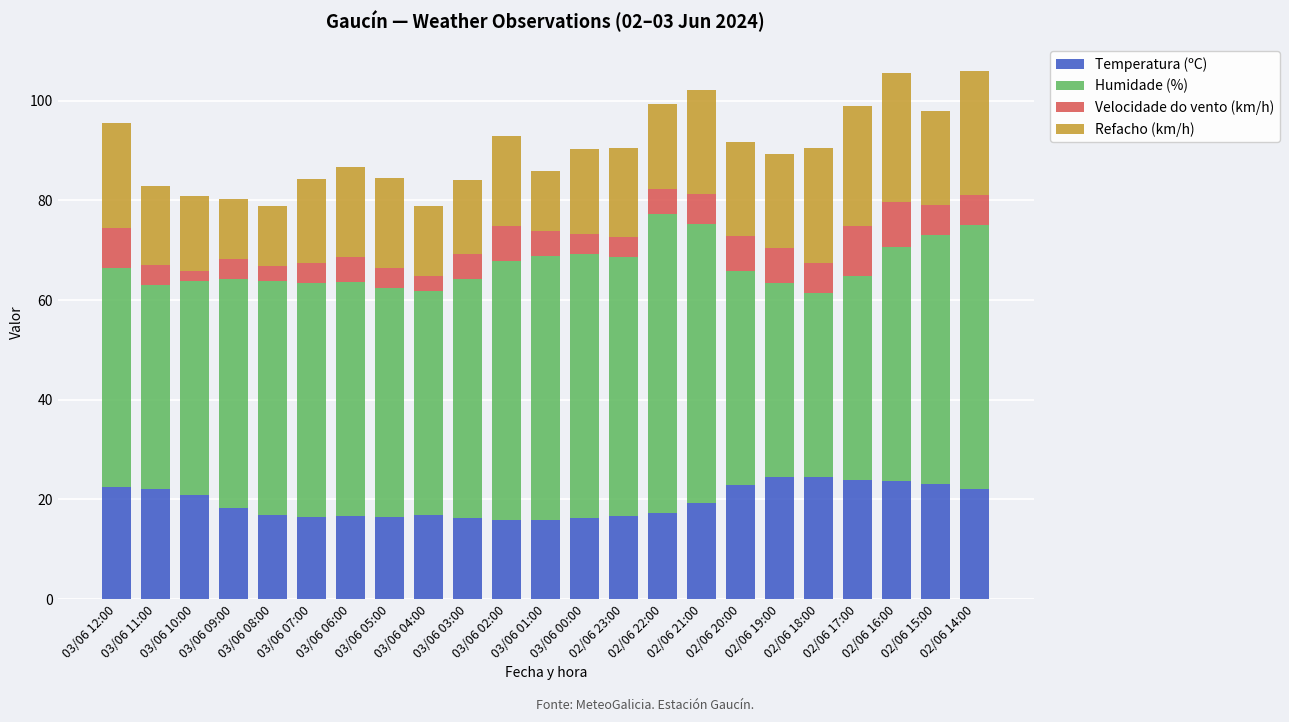

What is the highest value of the Temperatura (ºC) series?

24.5